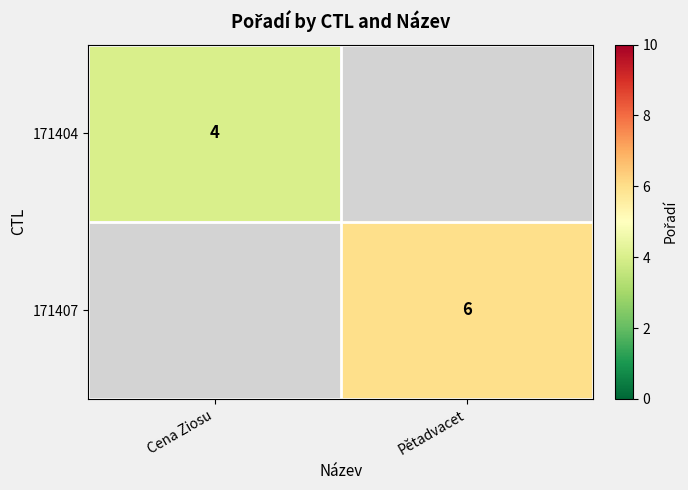

The 171404 series shows 6 at Cena Ziosu. True or false?

False